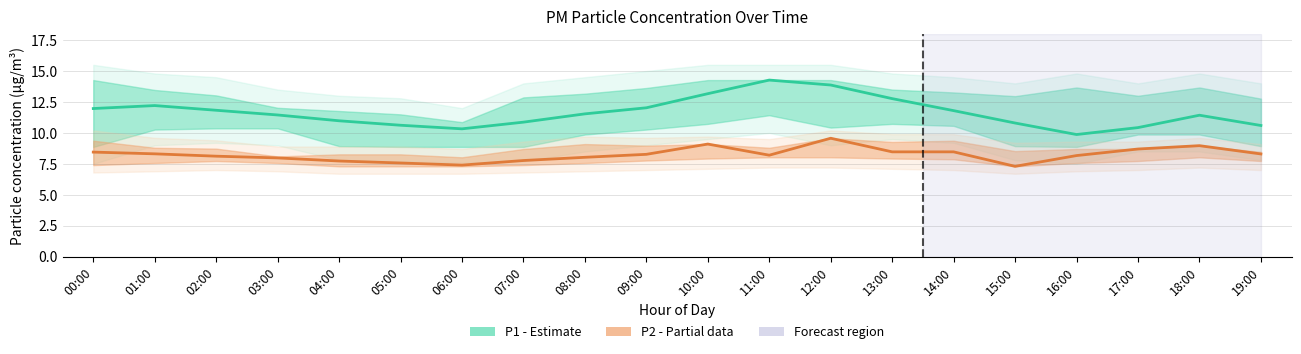

How many values in the P1 (PM10) series are below 11?

8